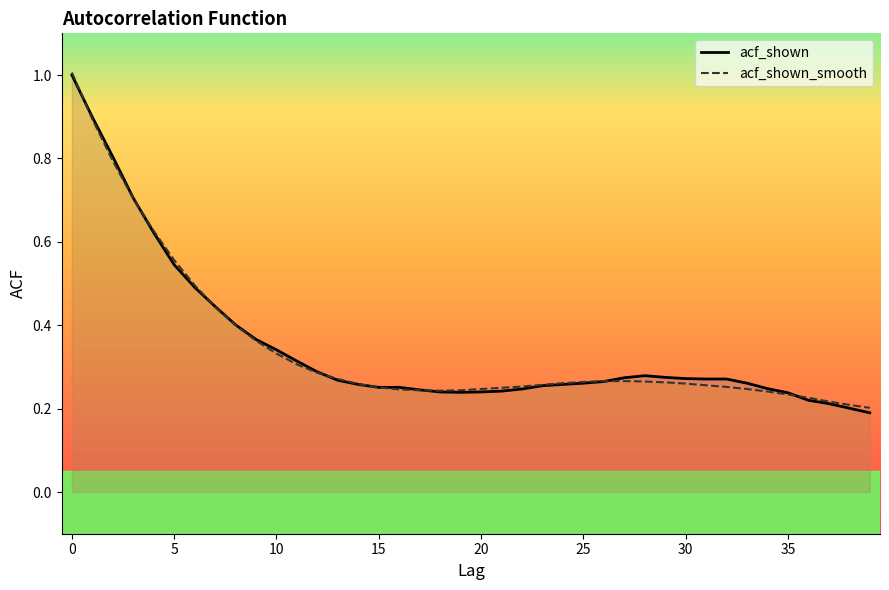

Which series has the largest total across all categories?

acf_shown